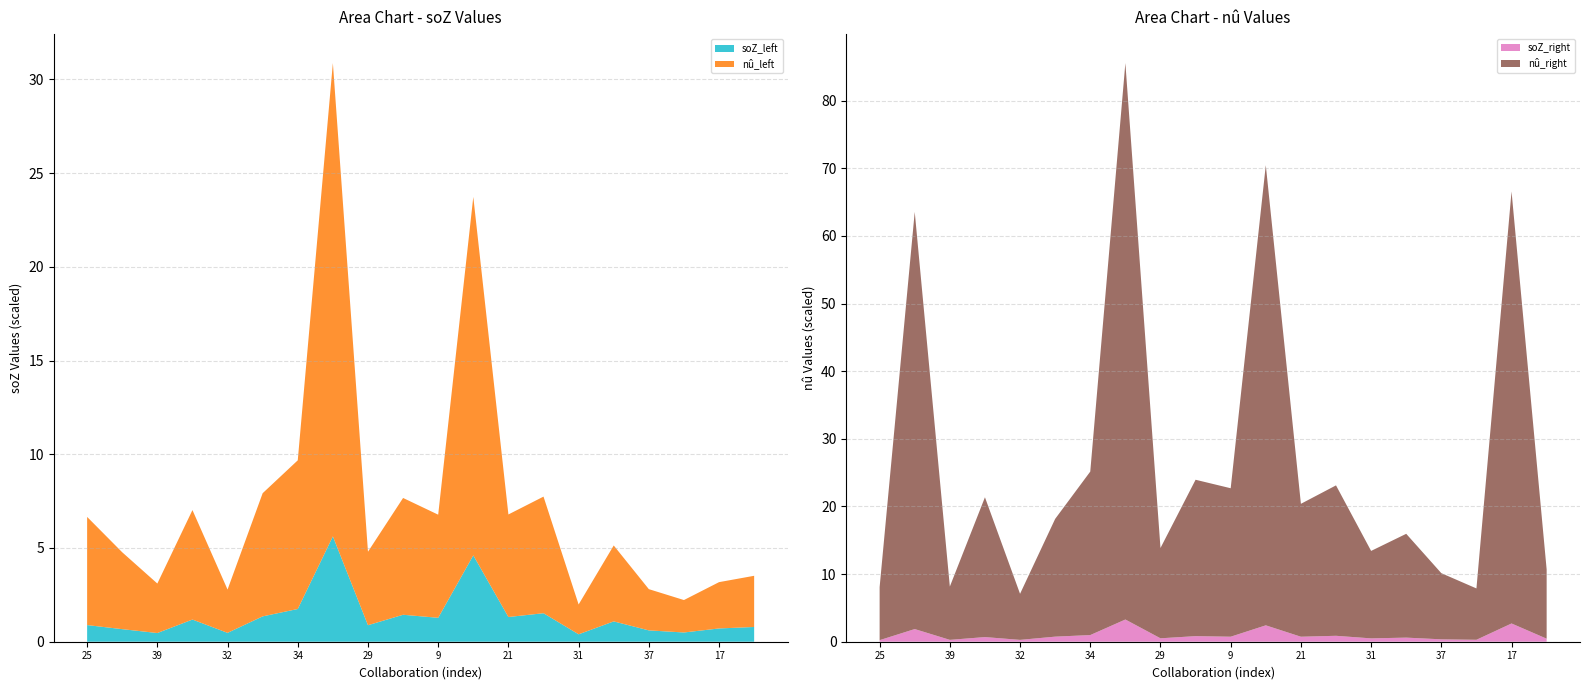

What is the maximum value for soZ_left?

5.6